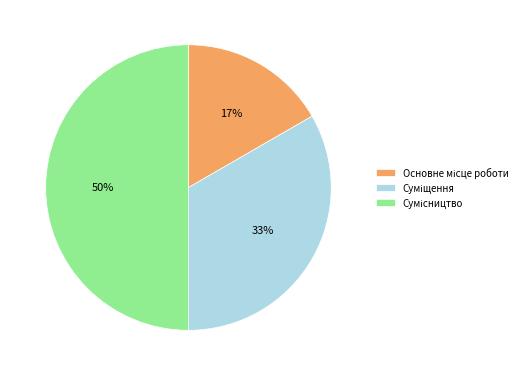

To the nearest percent, what is the average slice percentage?

33%